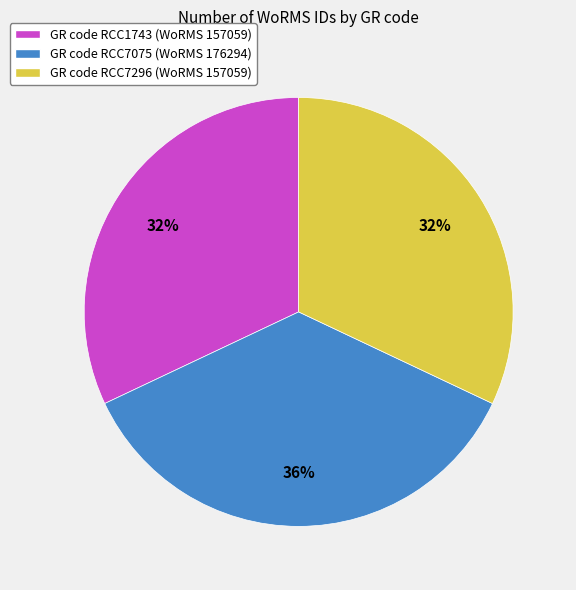

Count the number of slices in the pie.

3